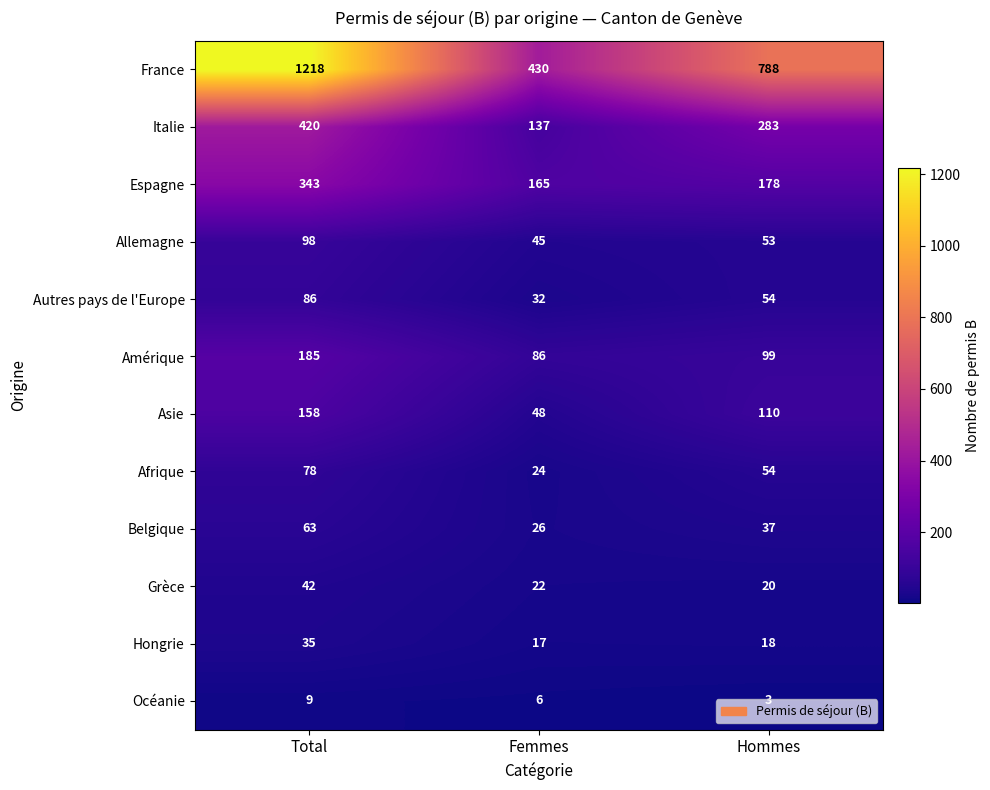

List the series in order of their peak value, lowest first.

Océanie, Hongrie, Grèce, Belgique, Afrique, Autres pays de l'Europe, Allemagne, Asie, Amérique, Espagne, Italie, France